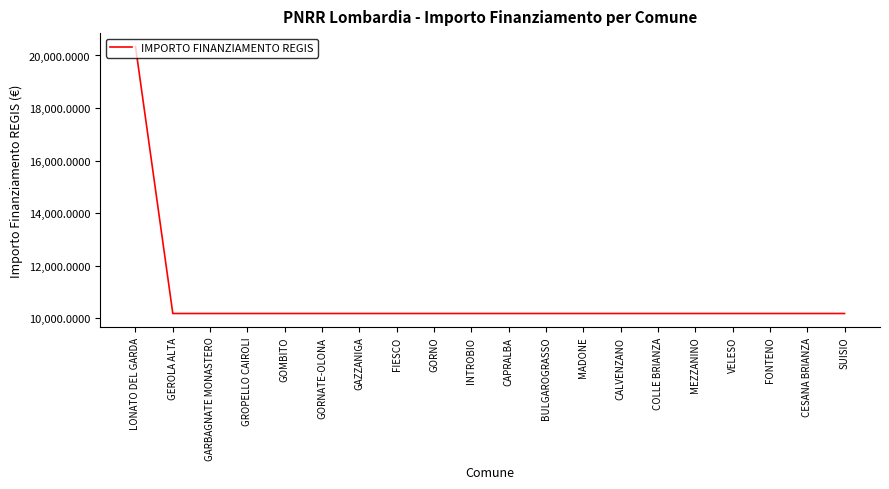

How many categories are shown in the chart?

20